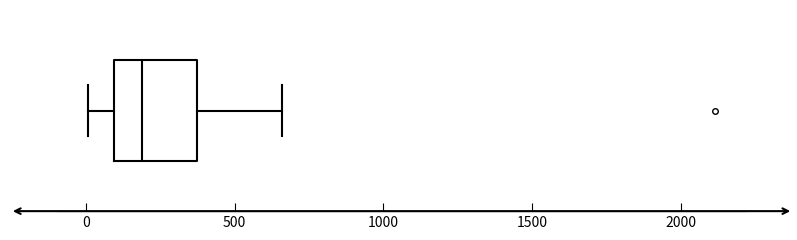

Where does the right whisker of the box end on the x-axis? The values are not printed on the chart, so give them approximately, as read against the axis.

650